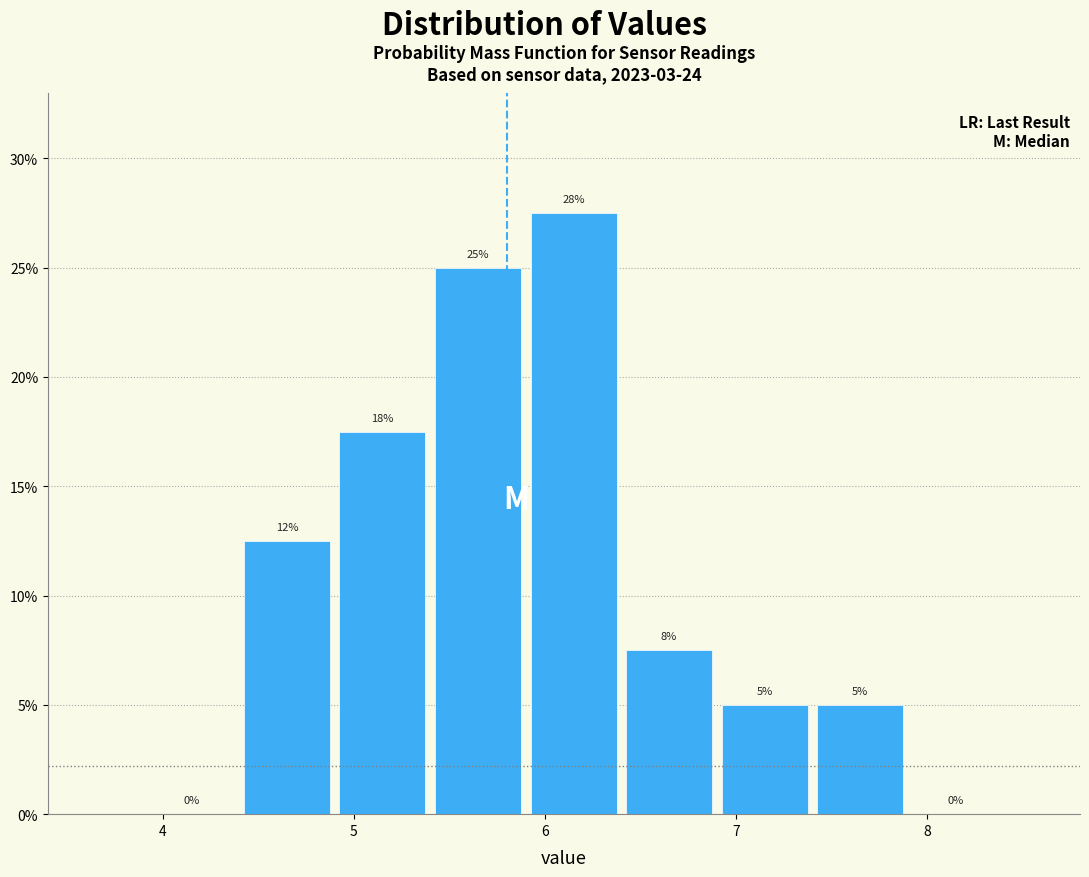

Over which range of the x-axis is the bar tallest?

5.9 to 6.4